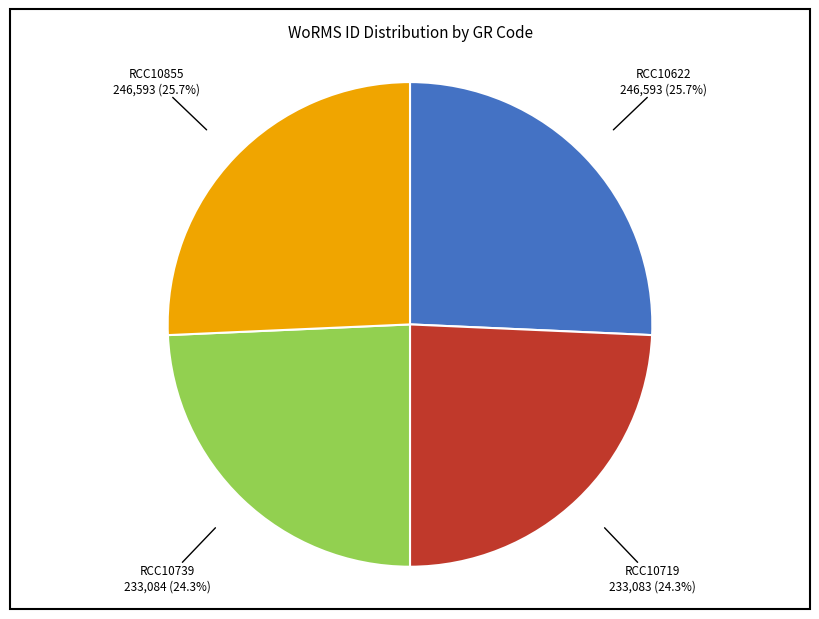

Is there any slice that represents more than half of the pie?

No